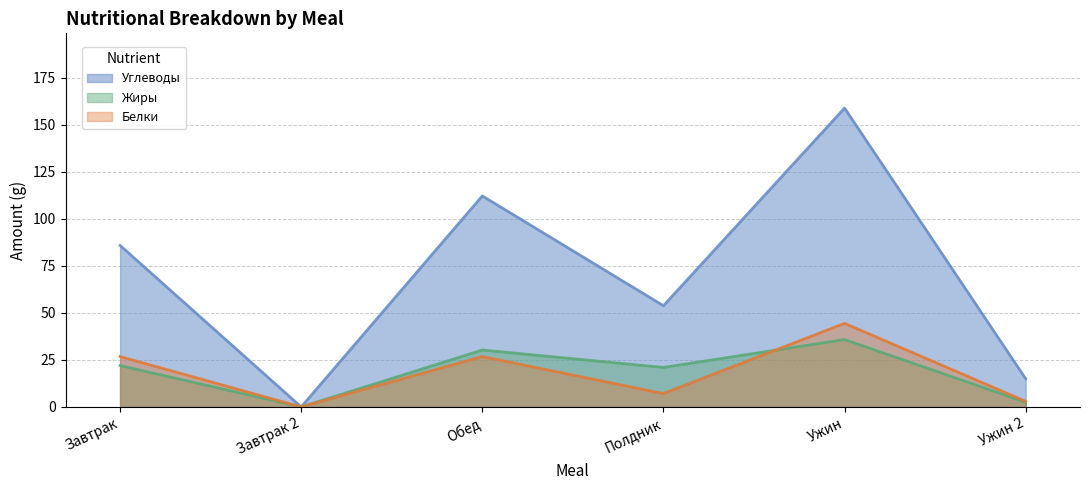

Which label corresponds to the largest value in the chart?

Ужин